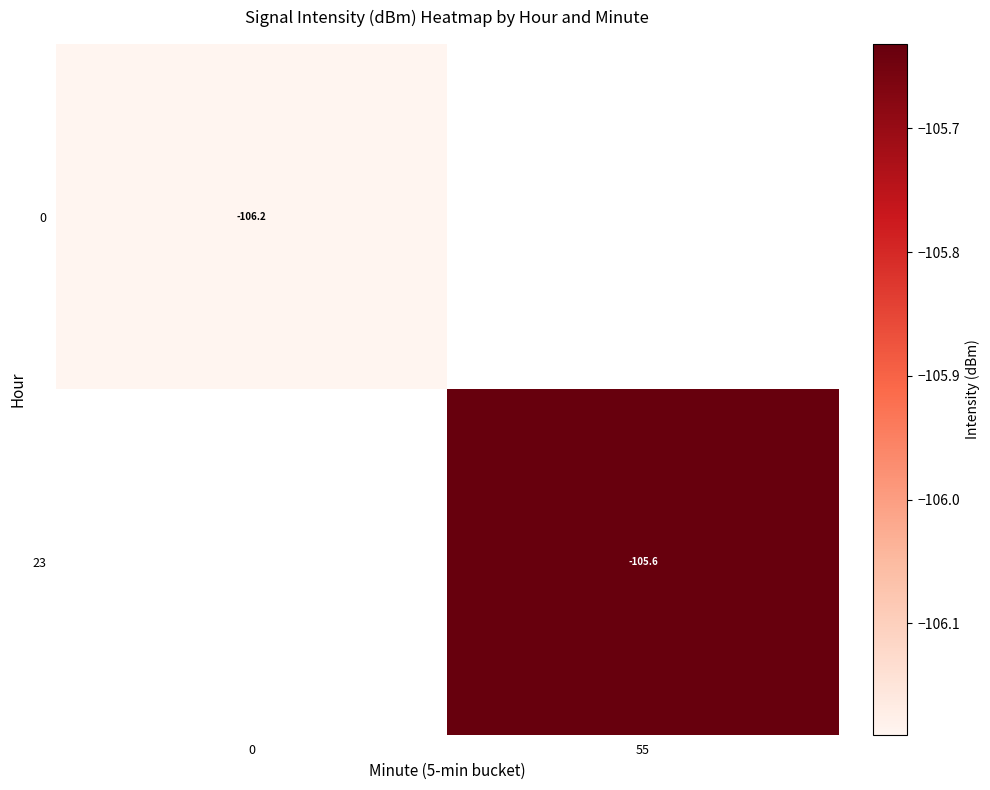

At how many categories does at least one series exceed -106?

1